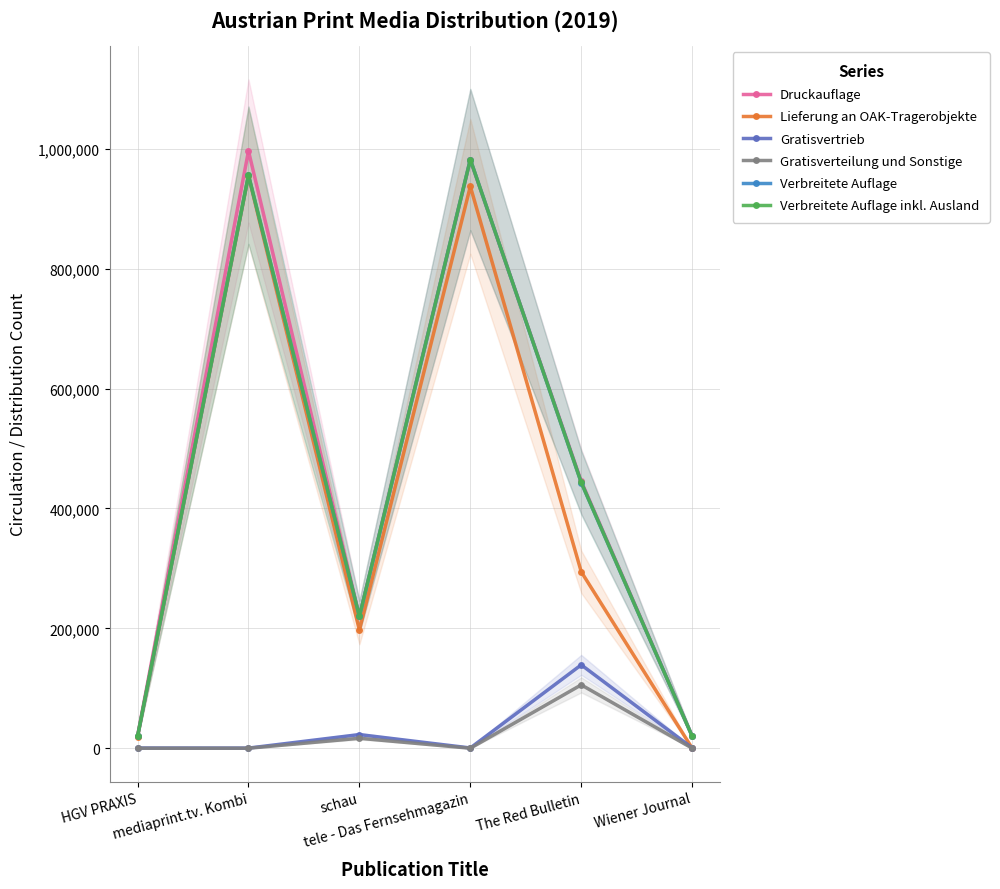

Which series has the widest spread of values?

Druckauflage